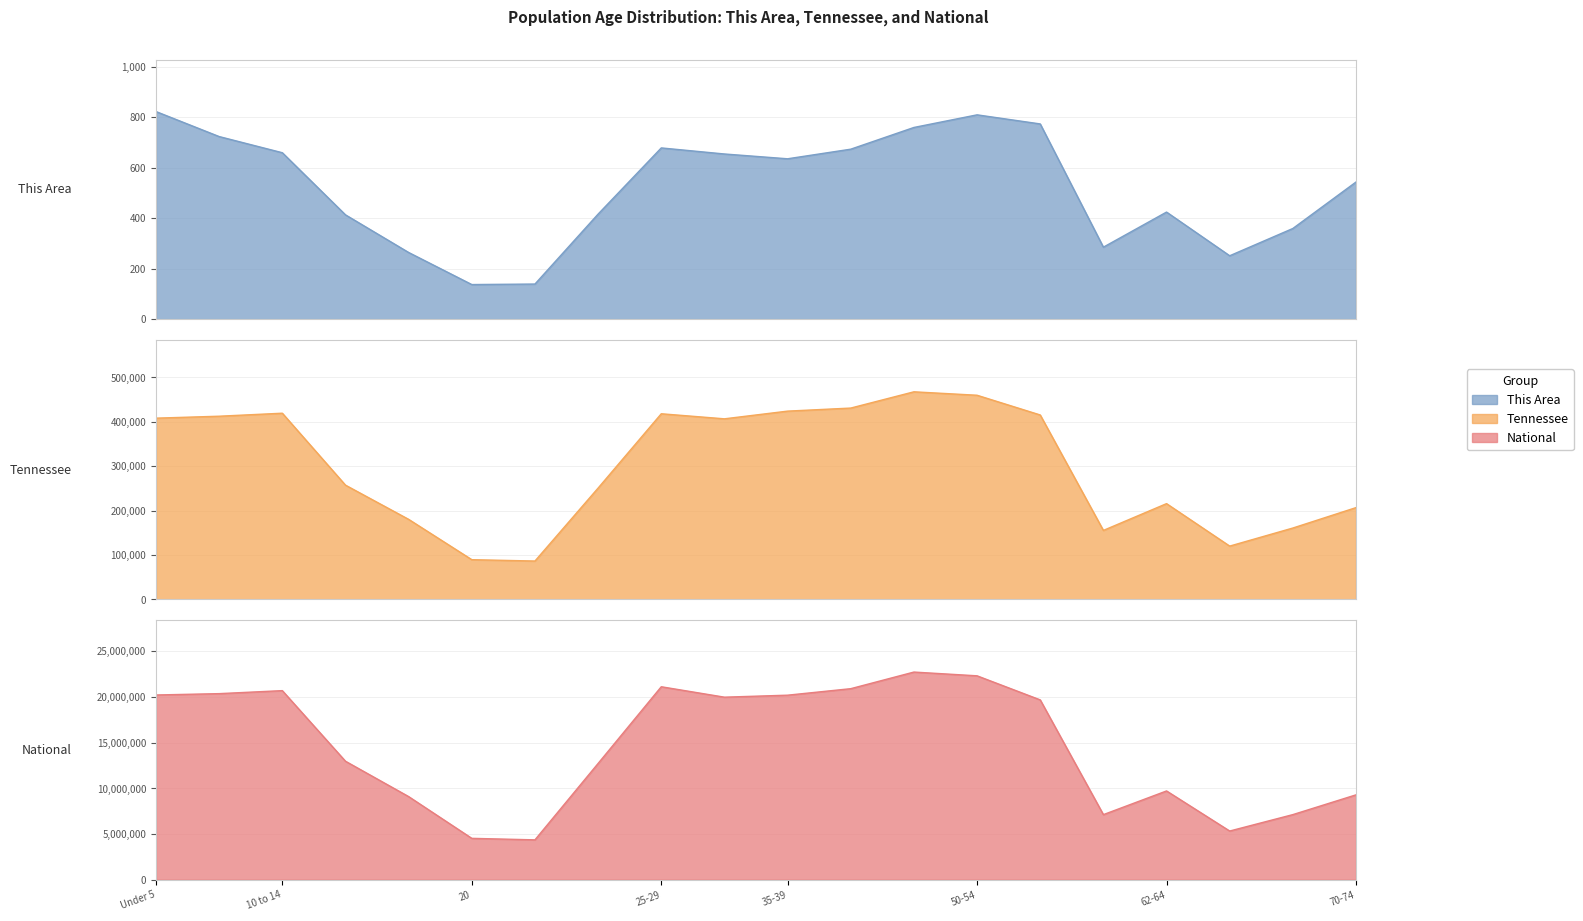

At how many categories does at least one series exceed 11985126?

12